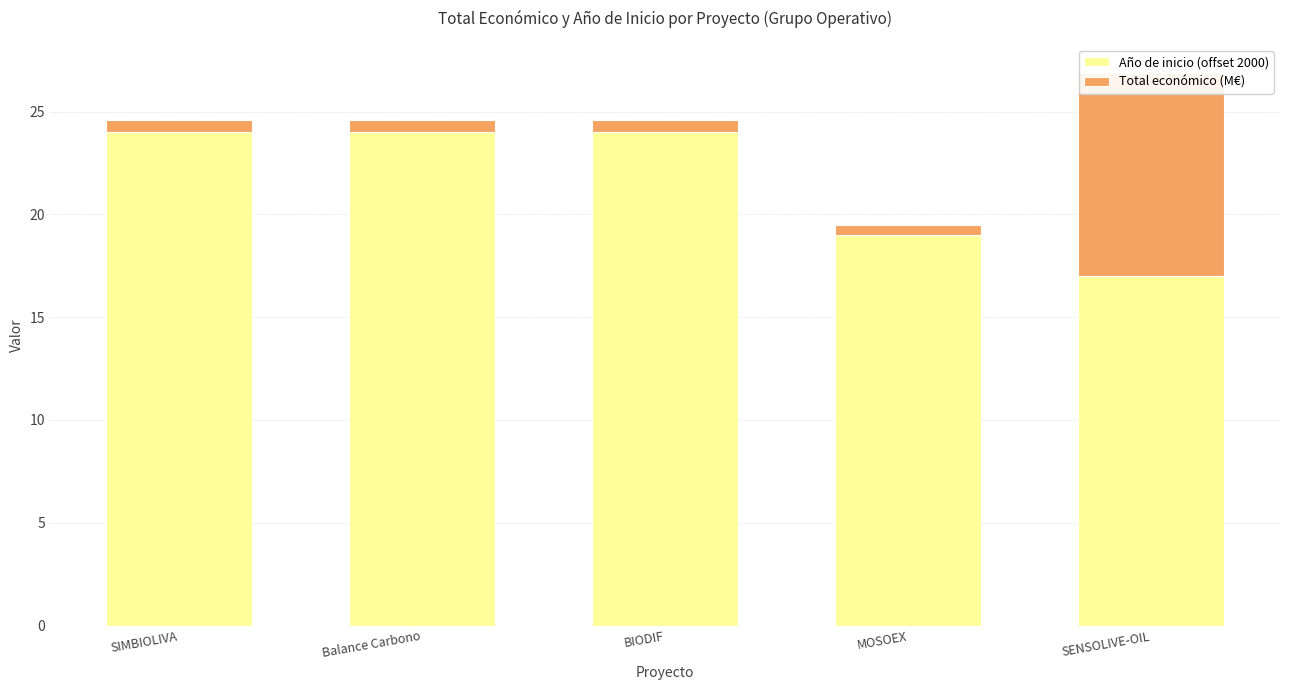

How many data points in Año de inicio (offset 2000) are less than 24?

2